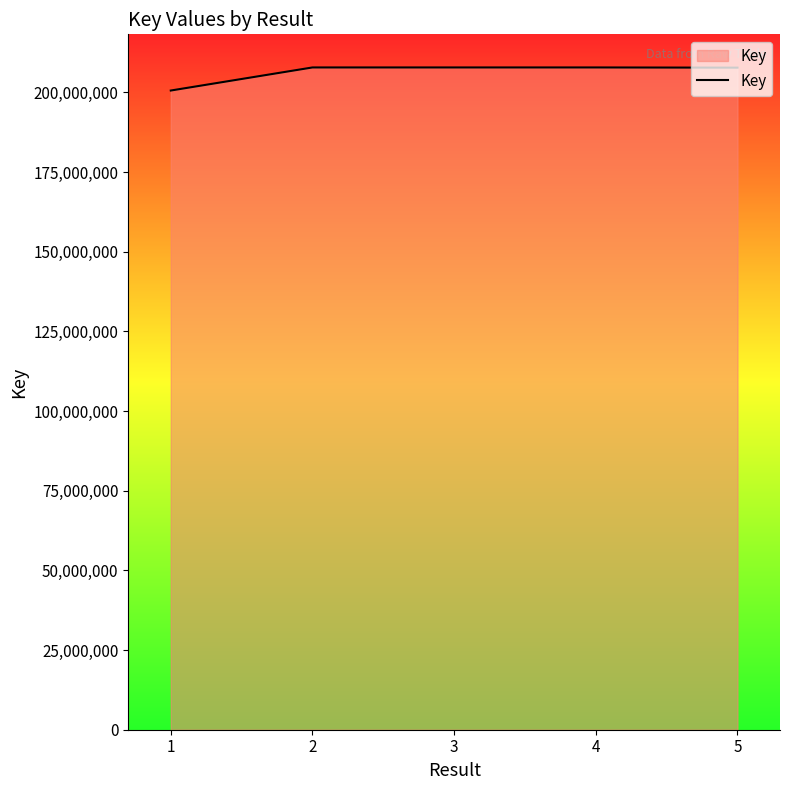

What is the sum of all values?

1031990942